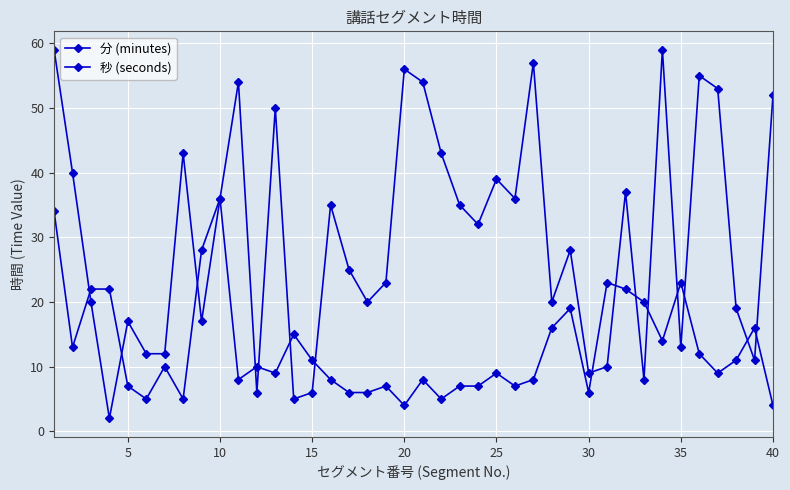

Does the chart have visible grid lines?

Yes